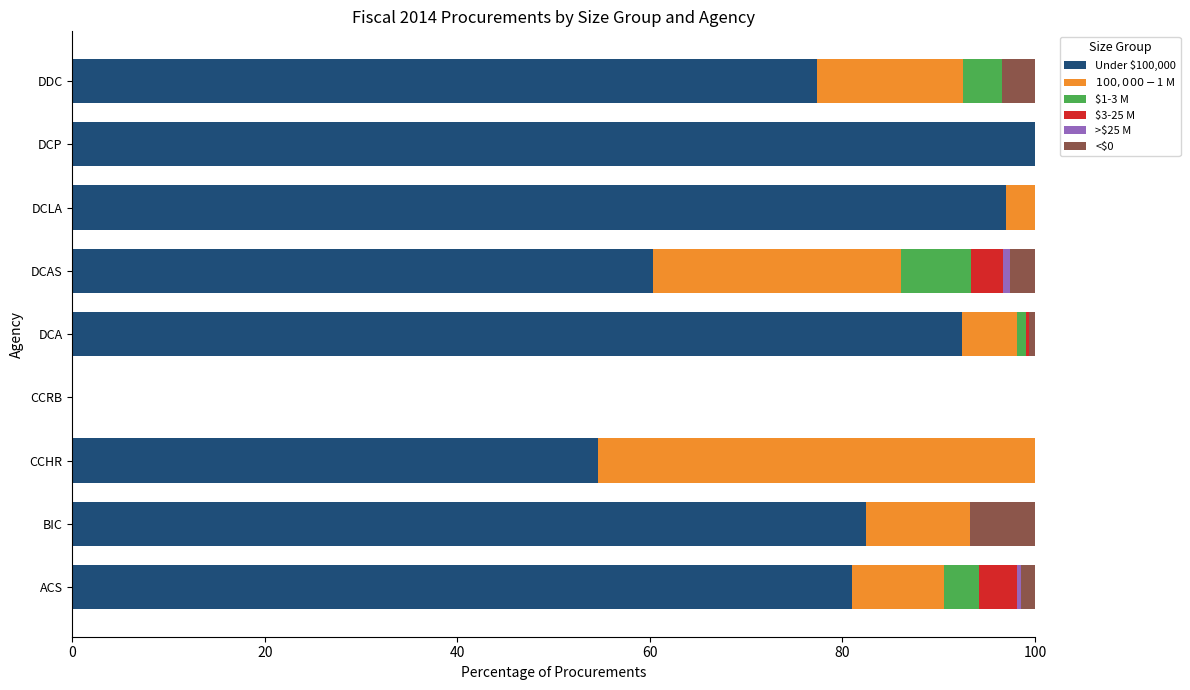

At which label is Under $100,000 closest to 50?

CCHR